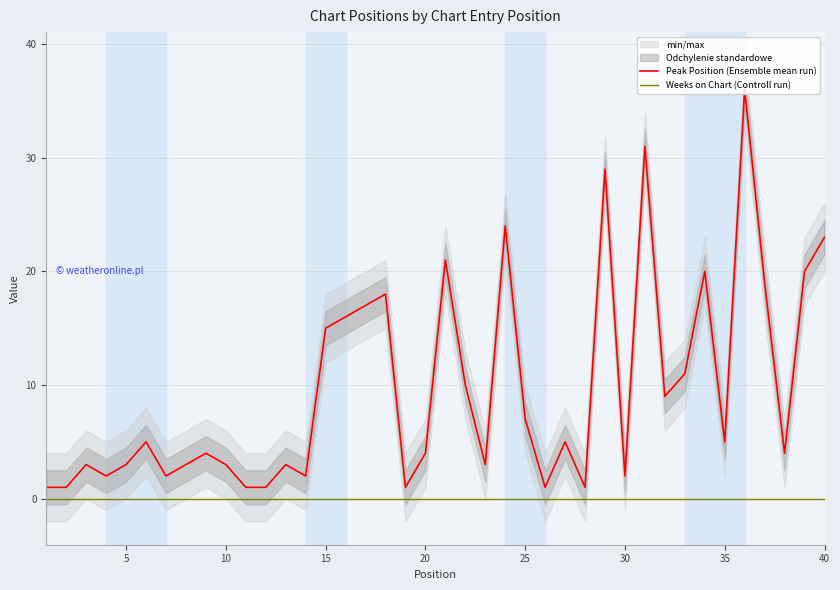

True or false: Weeks on Chart (Controll run) and Peak Position (Ensemble mean run) intersect in this chart.

False